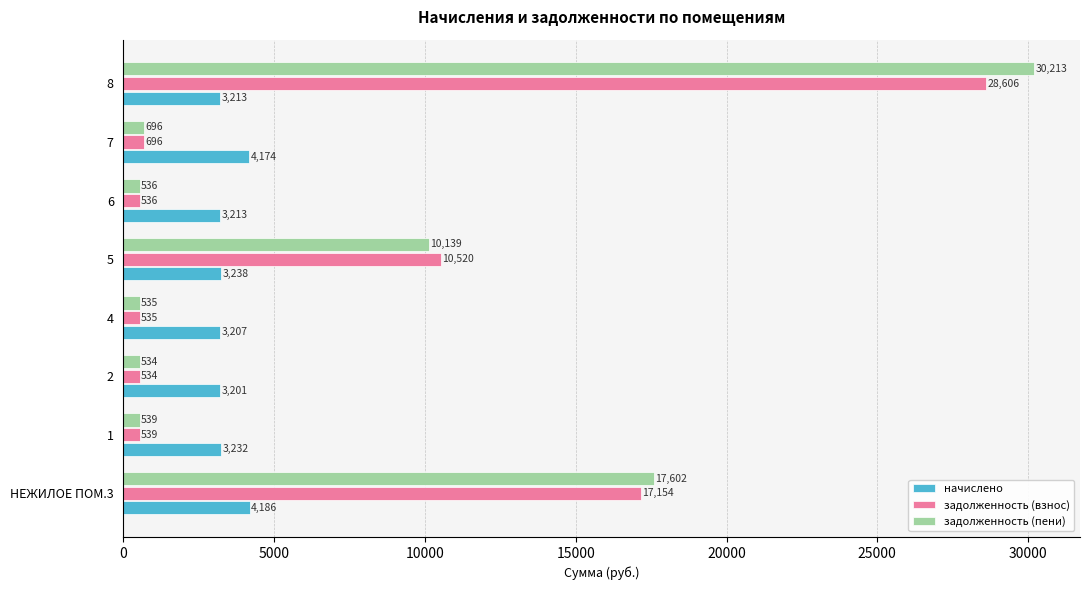

What is the difference between the maximum and minimum values in the начислено series?

985.0